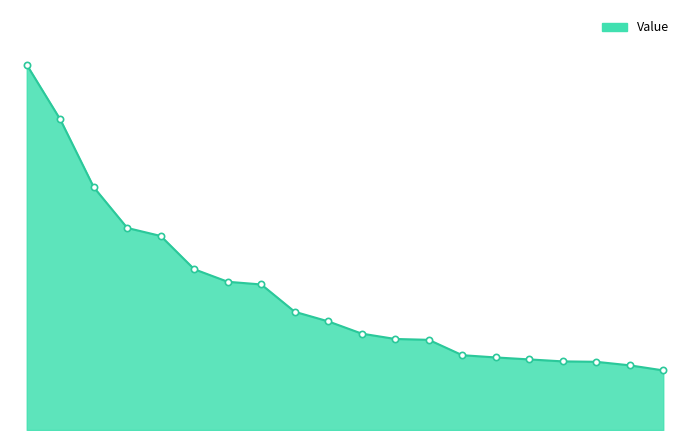

Does the chart have visible grid lines?

No